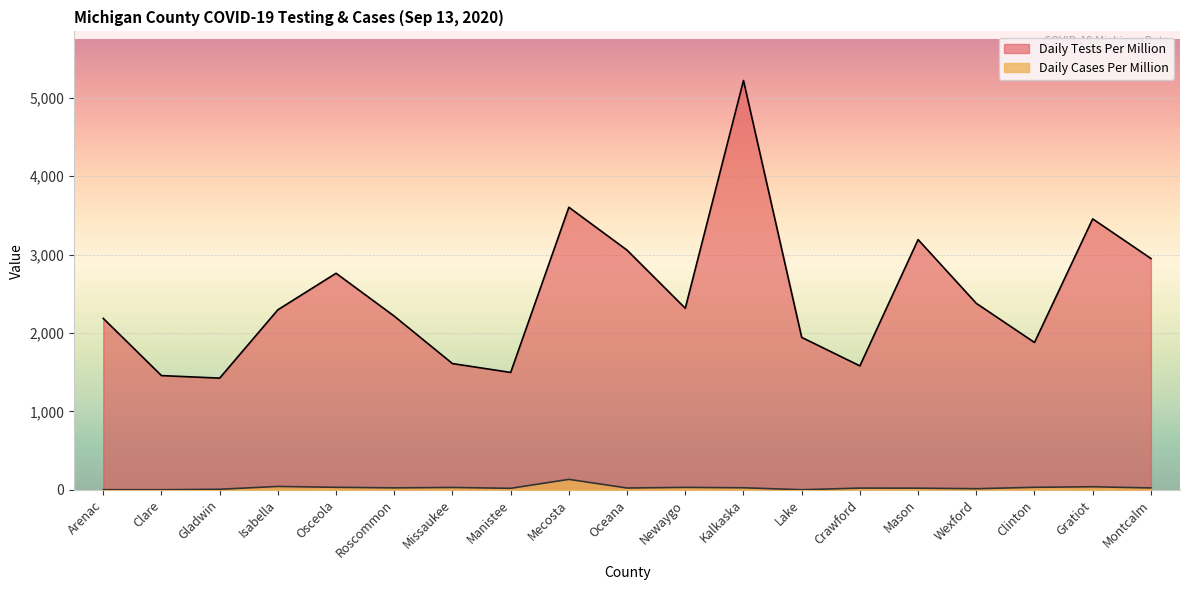

What is the difference between the highest and lowest values at Newaygo?

2284.6